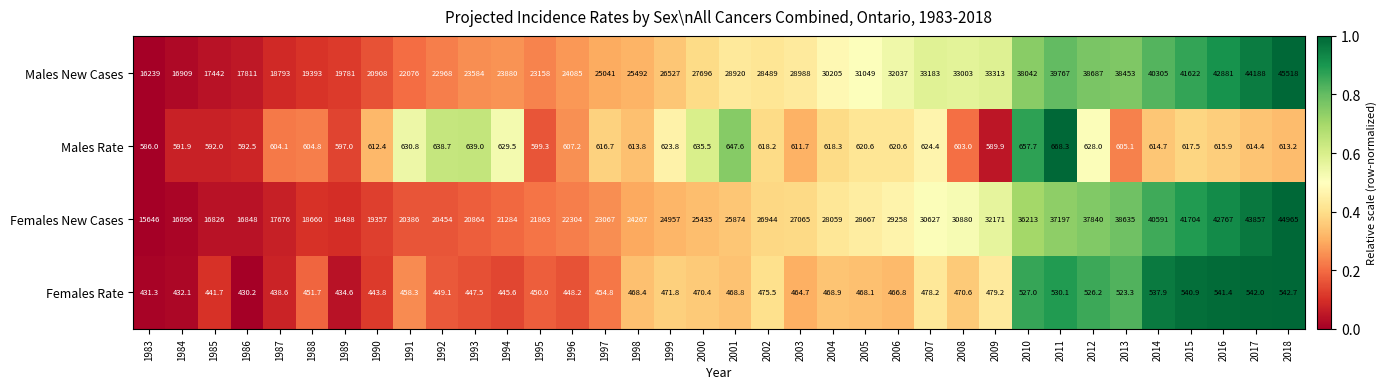

What is the spread (max minus min) of values at 2011?

39236.9